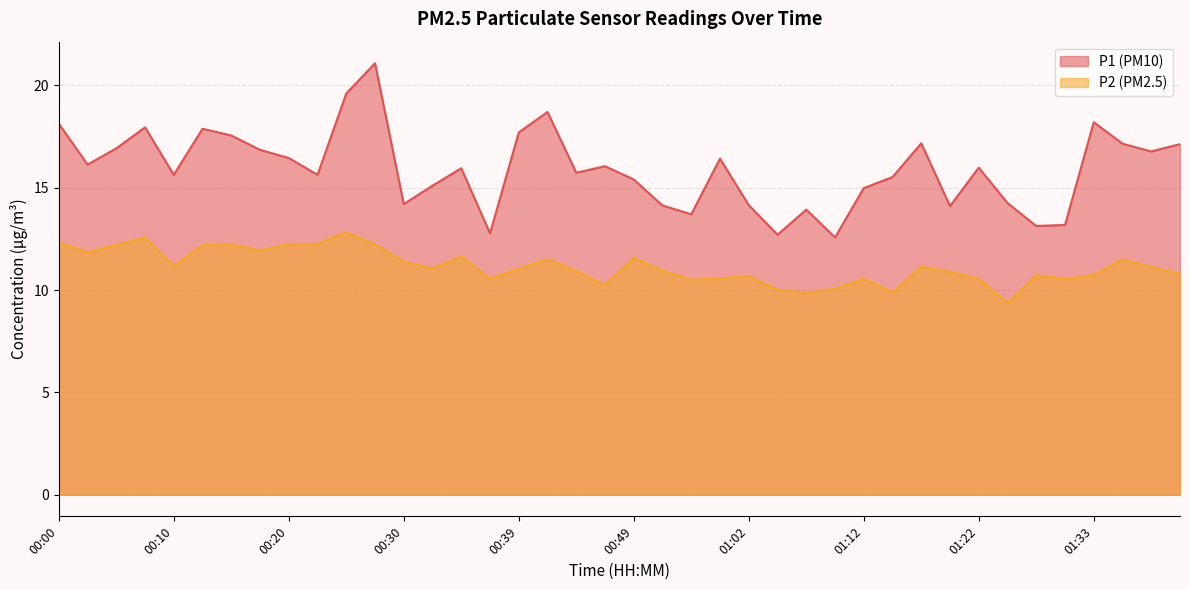

Between 01:25 and 00:30, which is larger?

01:25